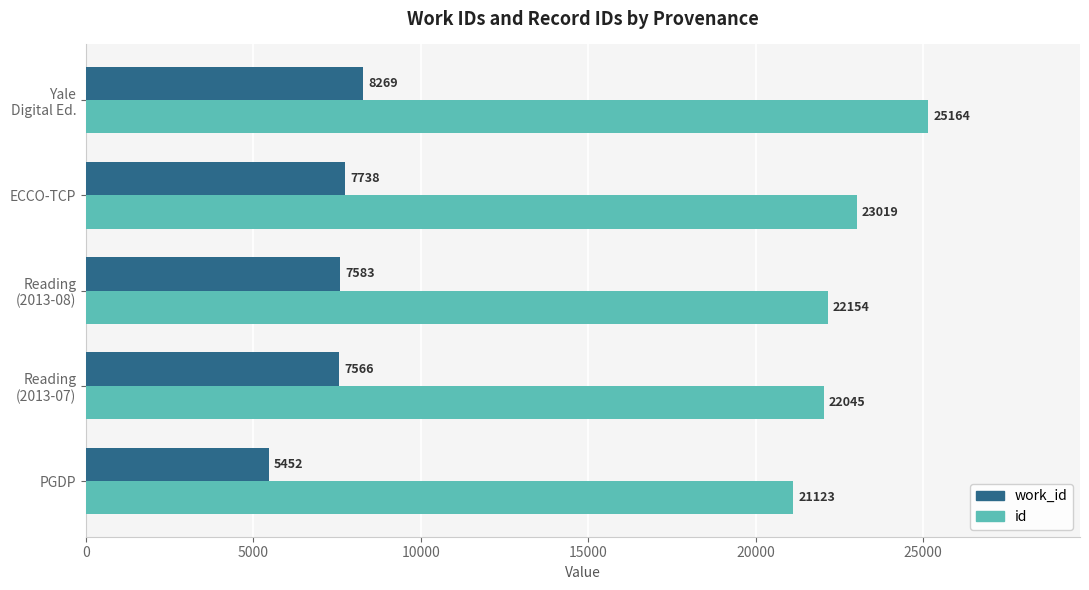

Rank the series by their average value, from highest to lowest.

id, work_id